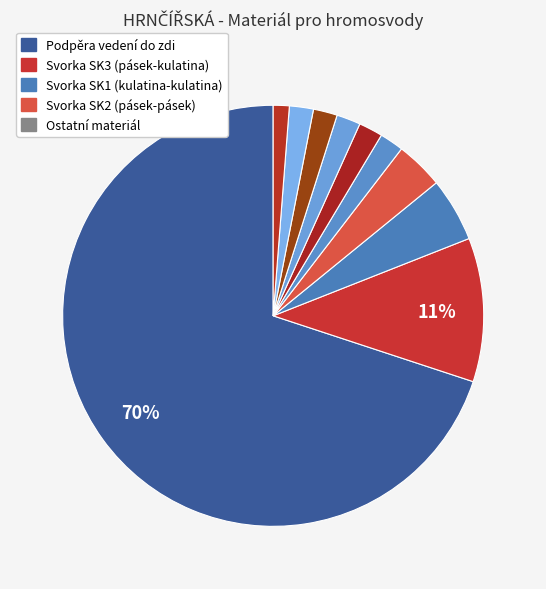

Count the number of slices in the pie.

10